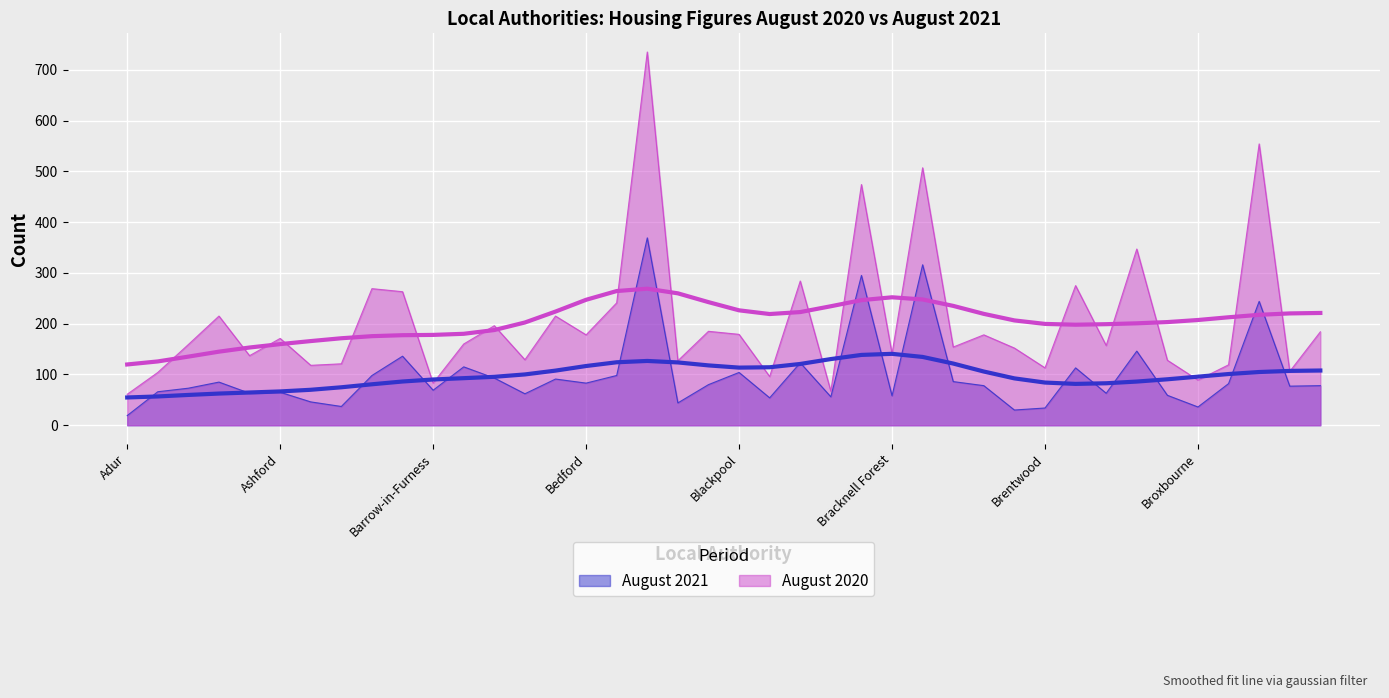

Between Barrow-in-Furness and Bournemouth Christchurch and Poole, which is larger?

Bournemouth Christchurch and Poole